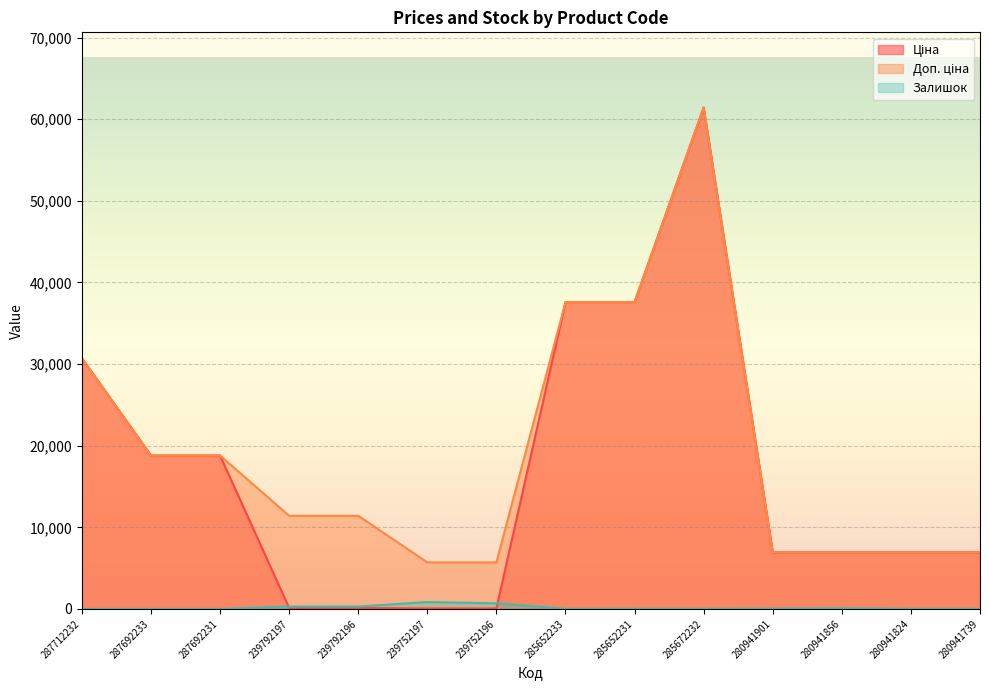

True or false: Залишок and Доп. ціна cross at least once.

False